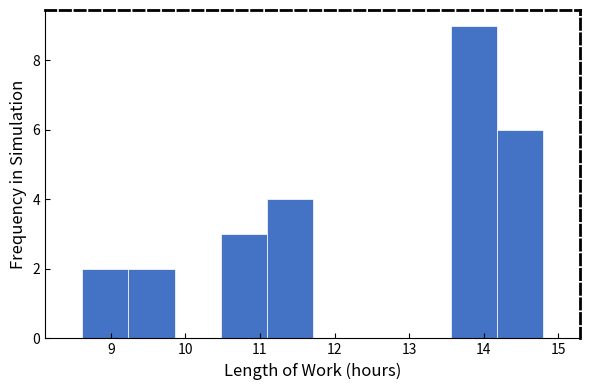

Reading left to right, list every bar in this chart as the range it spans on the x-axis followed by its height. Neither the bar edges nor the heights are printed on the chart, so give them approximately, as read against the axes.

8.6 to 9.2: 2
9.2 to 9.9: 2
9.9 to 10.5: 0
10.5 to 11.1: 3
11.1 to 11.7: 4
11.7 to 12.3: 0
12.3 to 12.9: 0
12.9 to 13.6: 0
13.6 to 14.2: 9
14.2 to 14.8: 6